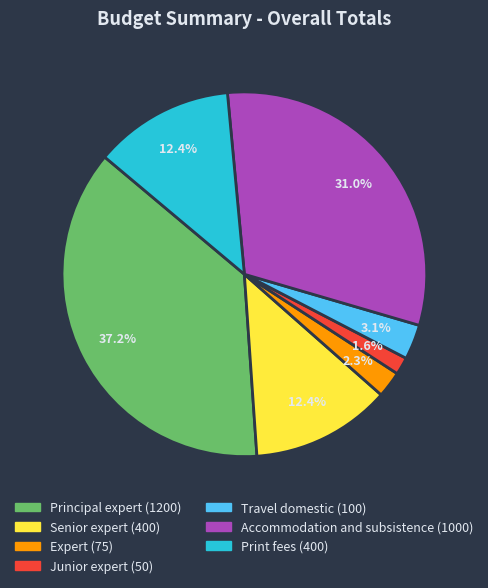

Is there a majority slice in this chart?

No